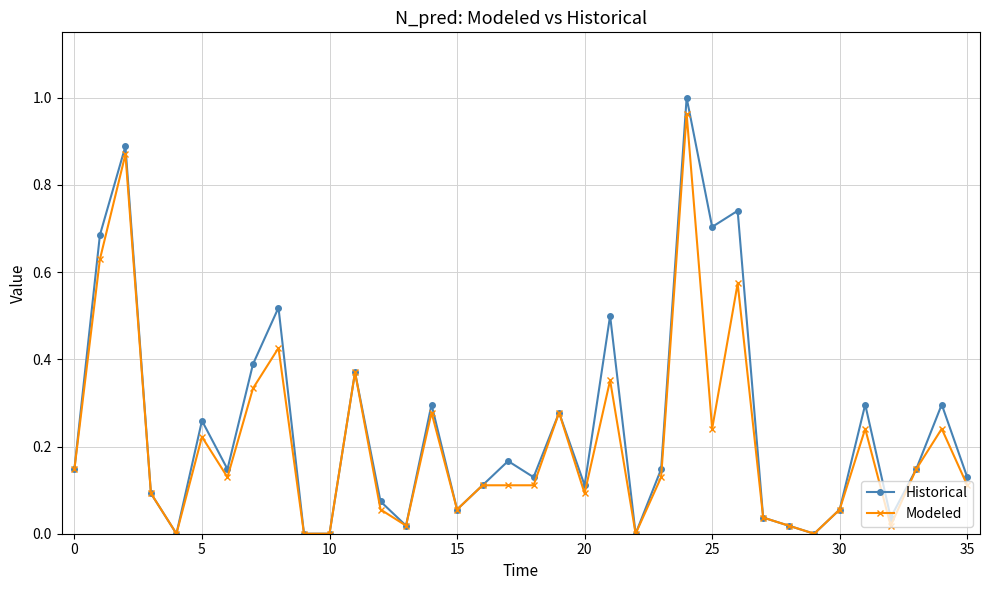

What is the sum of all Historical values?

8.9